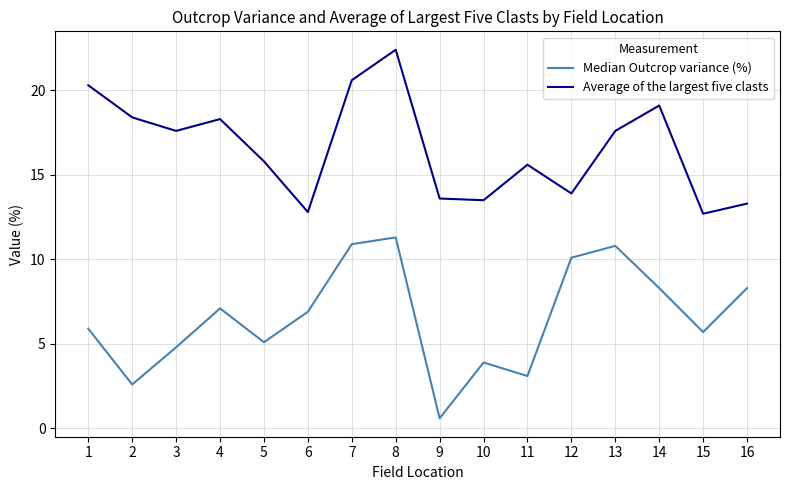

Which series has the largest total across all categories?

Average of the largest five clasts